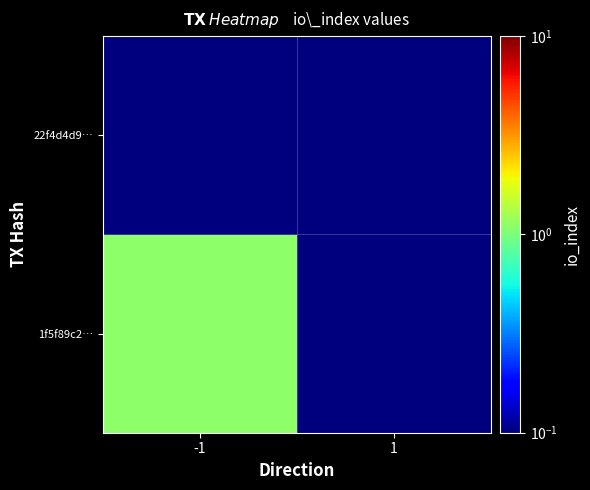

How many categories are shown in the chart?

2